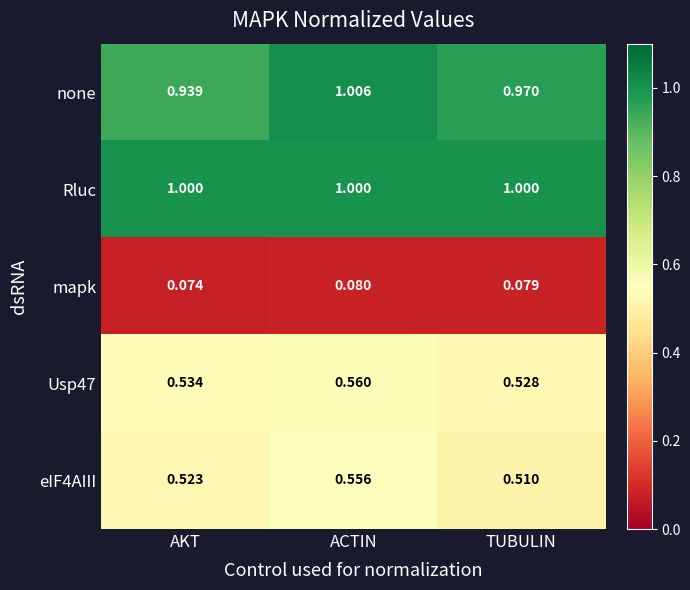

At which category is the sum across all series the highest?

ACTIN